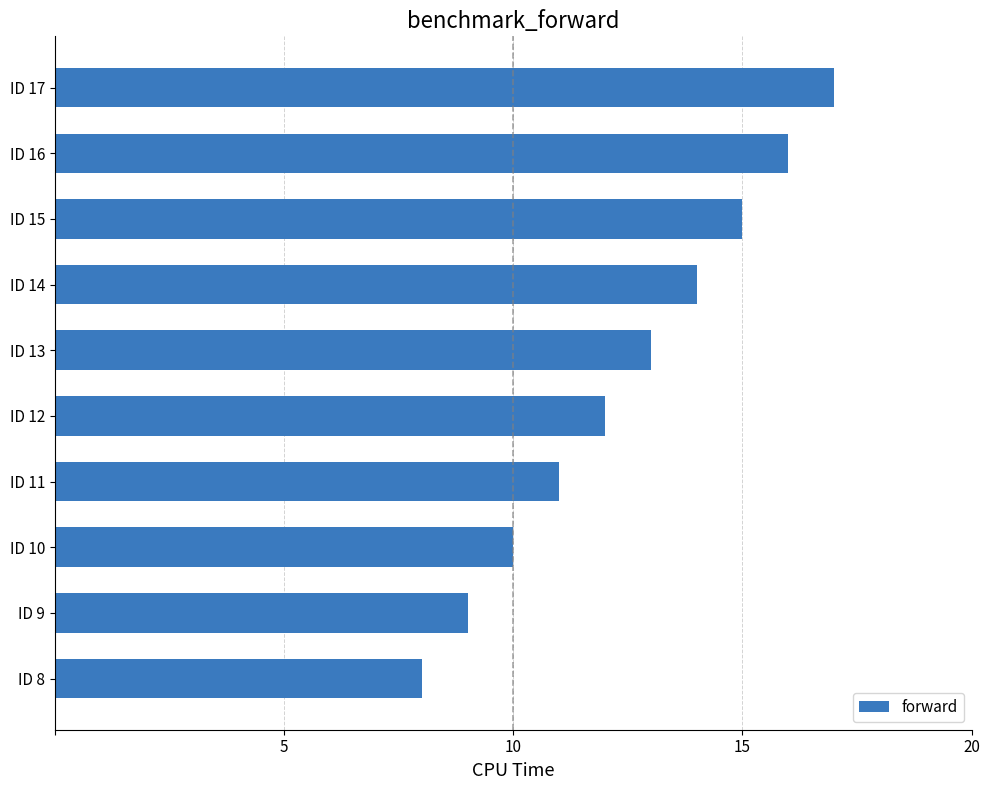

What is the difference between the maximum and minimum values?

9